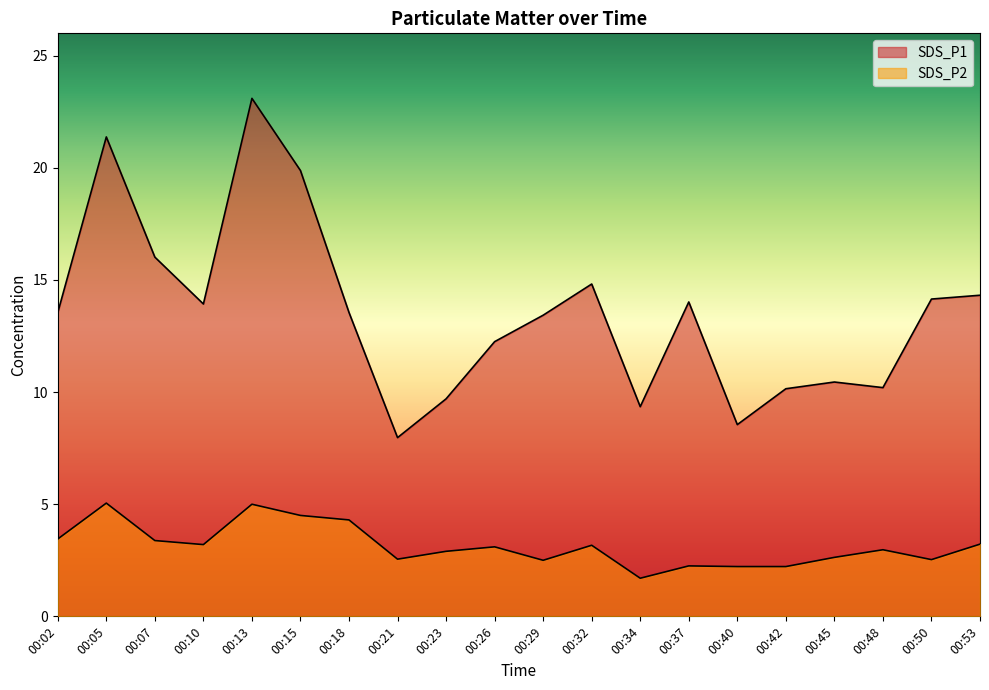

What is the sum of the SDS_P2 values at 00:02 and 00:48?

6.4